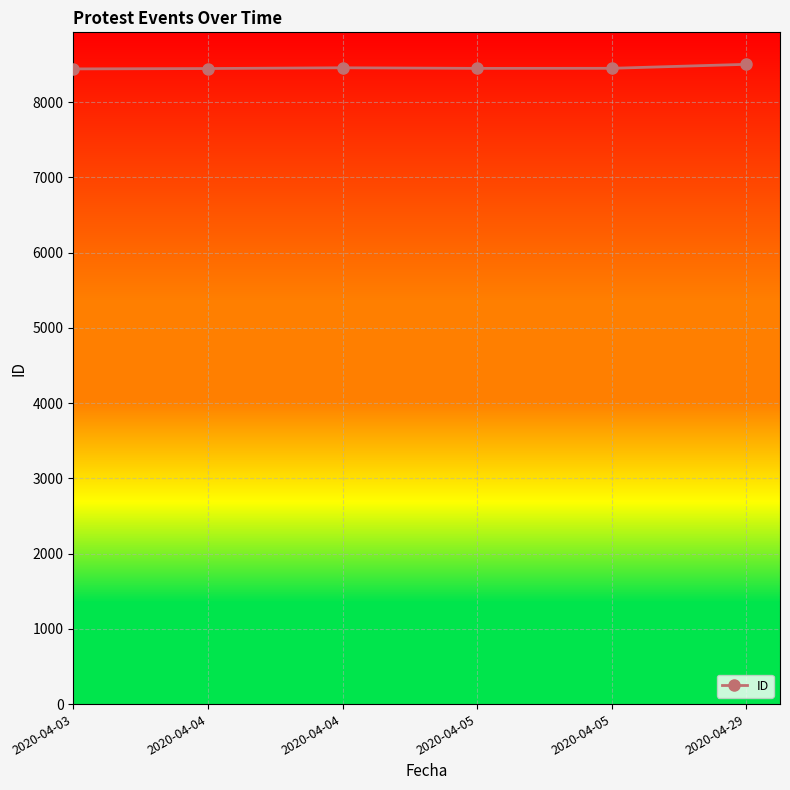

How many lines are shown in the chart?

1